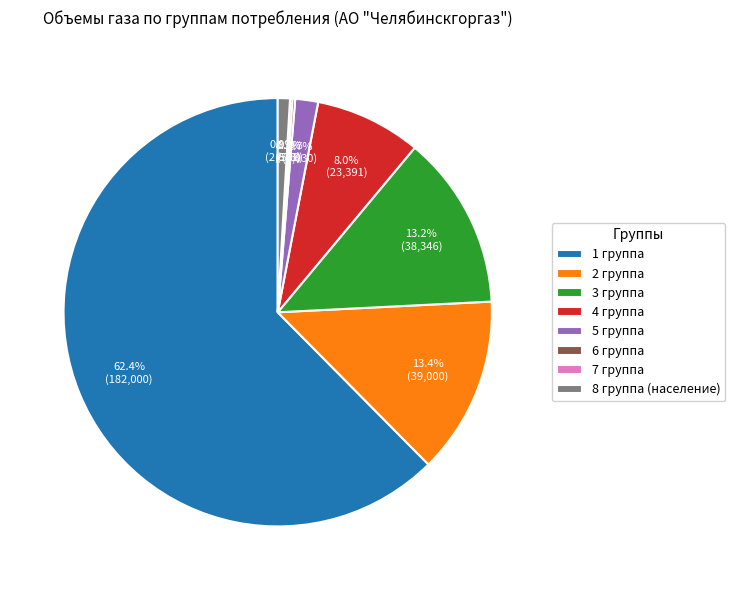

What is the majority slice?

1 группа